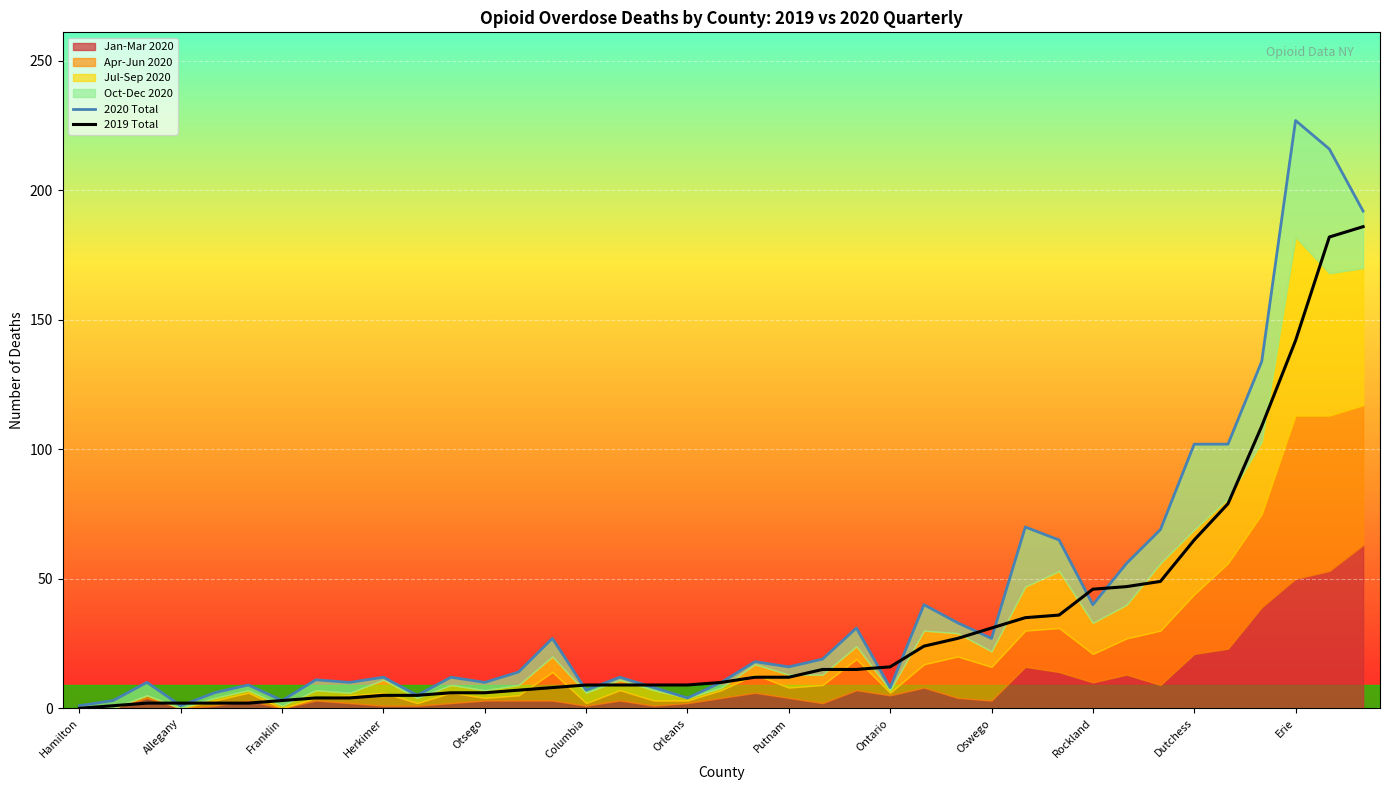

True or false: 2020 Total has a value of 19 at 22.

True